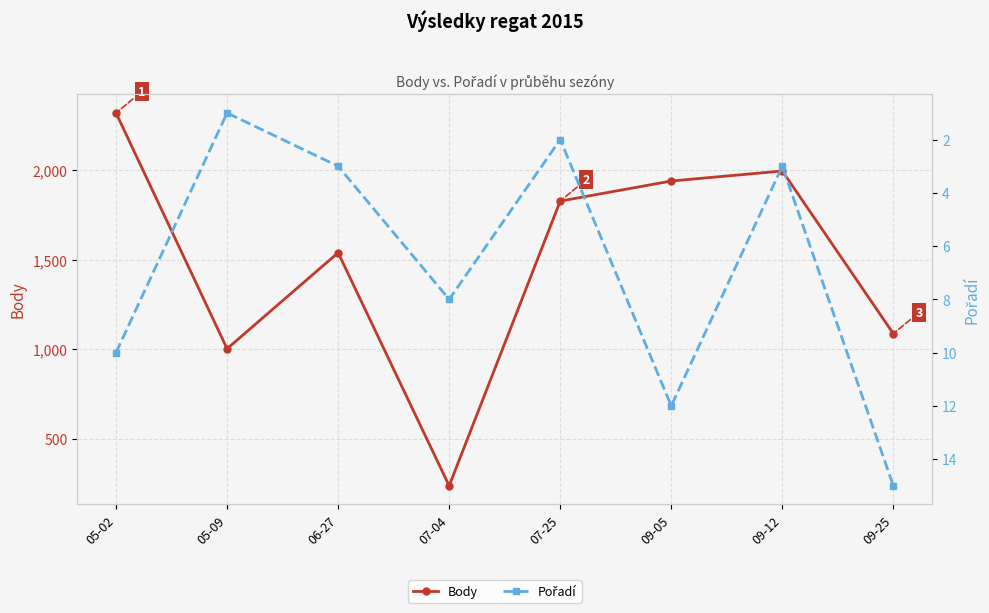

The Body series shows 2320 at 05-02. True or false?

True